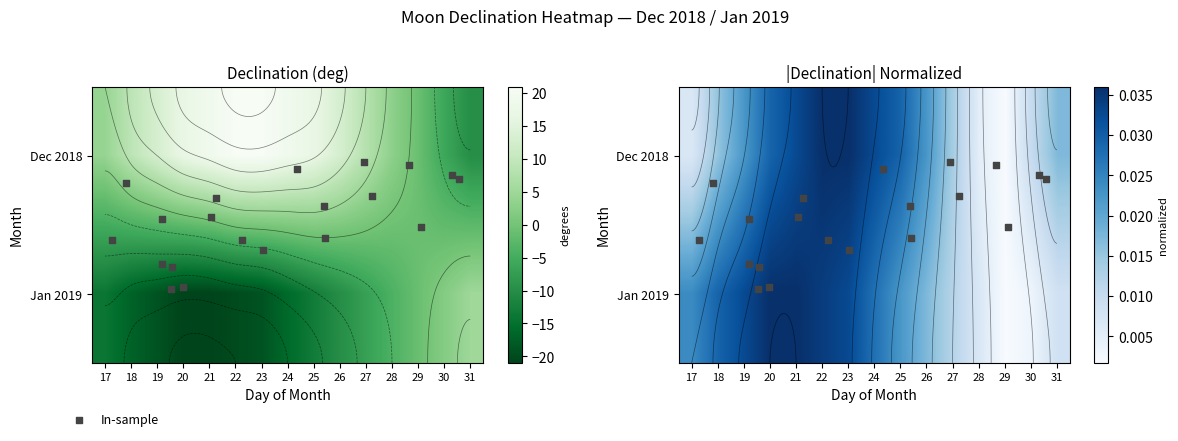

Which series has the largest range (max minus min)?

Dec